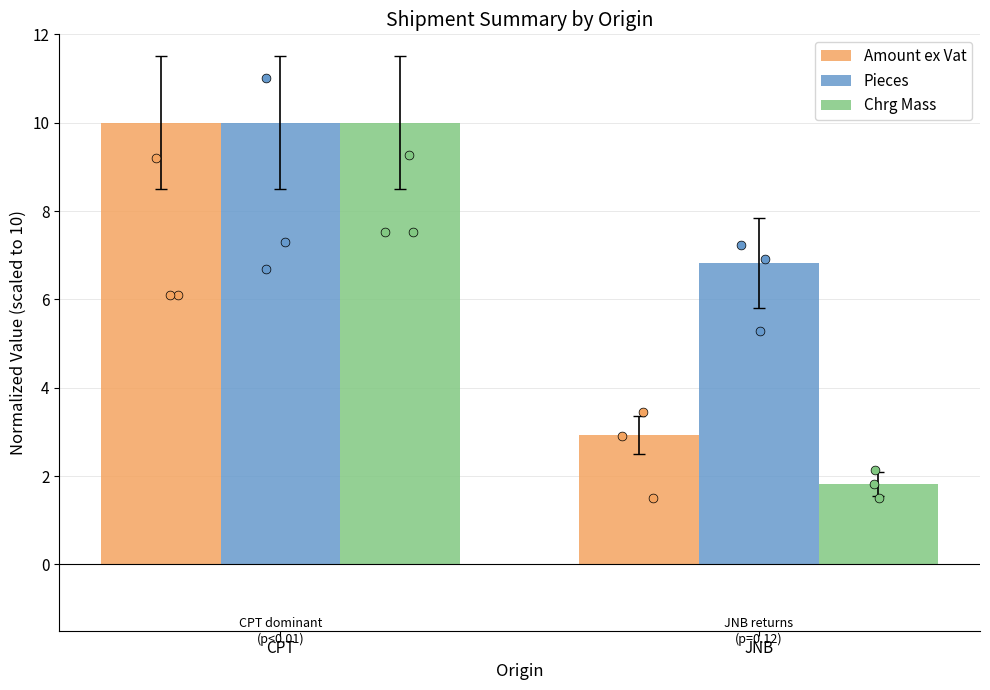

Which series reaches the maximum Y coordinate?

Amount ex Vat